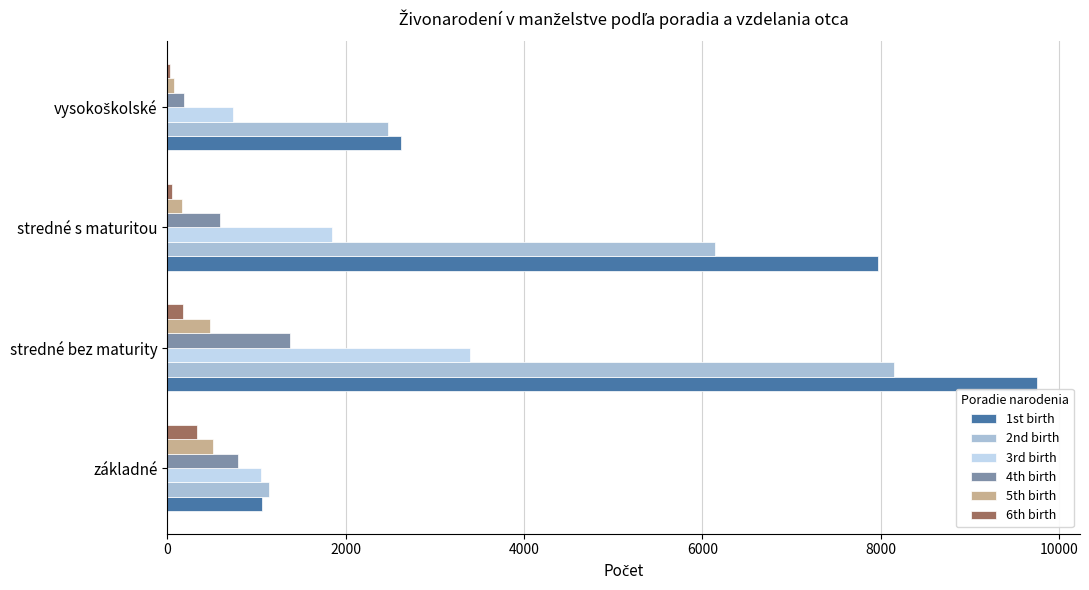

The 3rd birth series shows 1849 at stredné s maturitou. True or false?

True